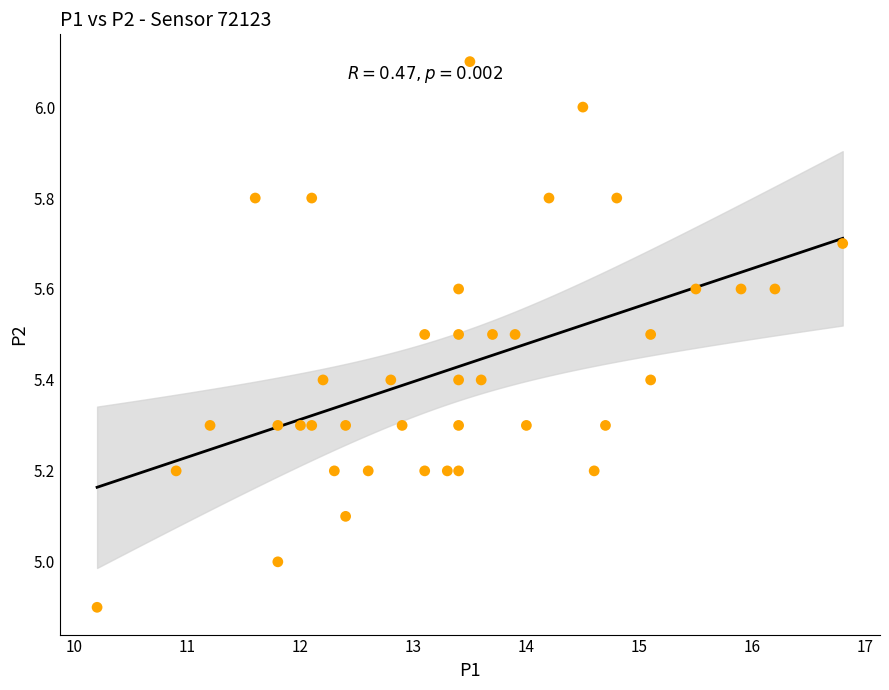

What is the range of Y values (max minus min)?

1.2